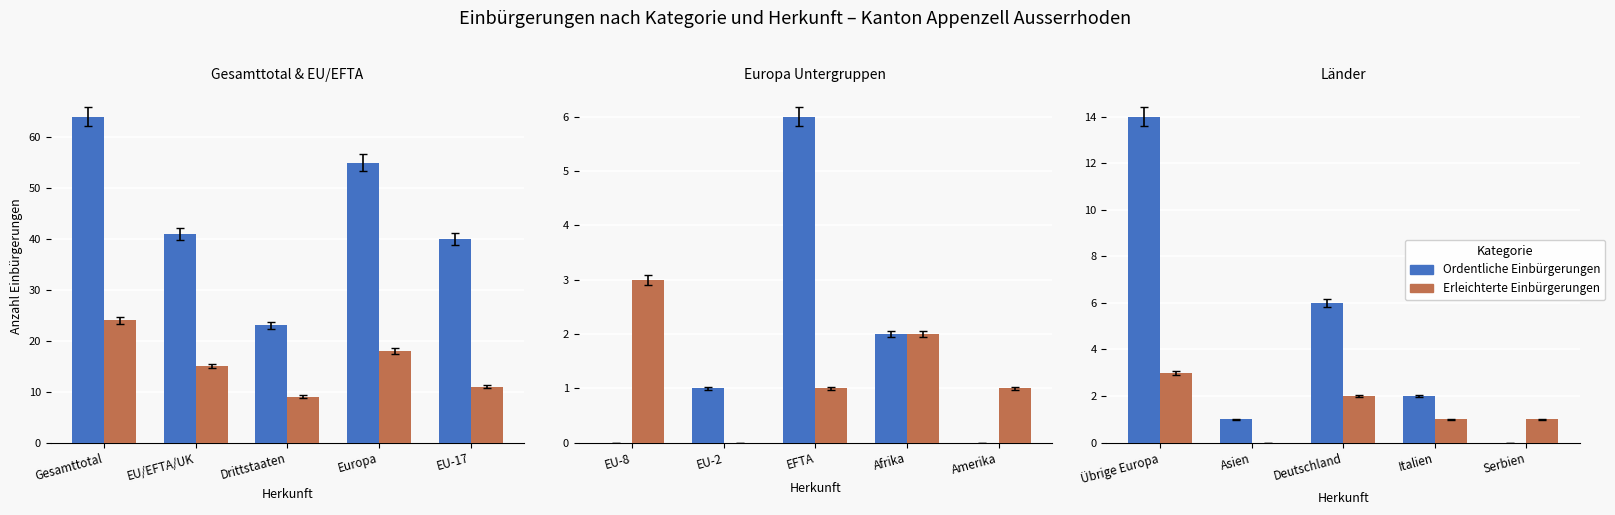

Does the chart contain any negative values?

No